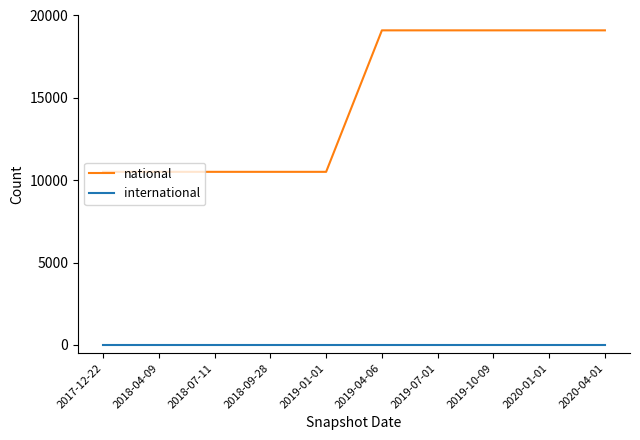

Is this an area chart (filled region under the line)?

No